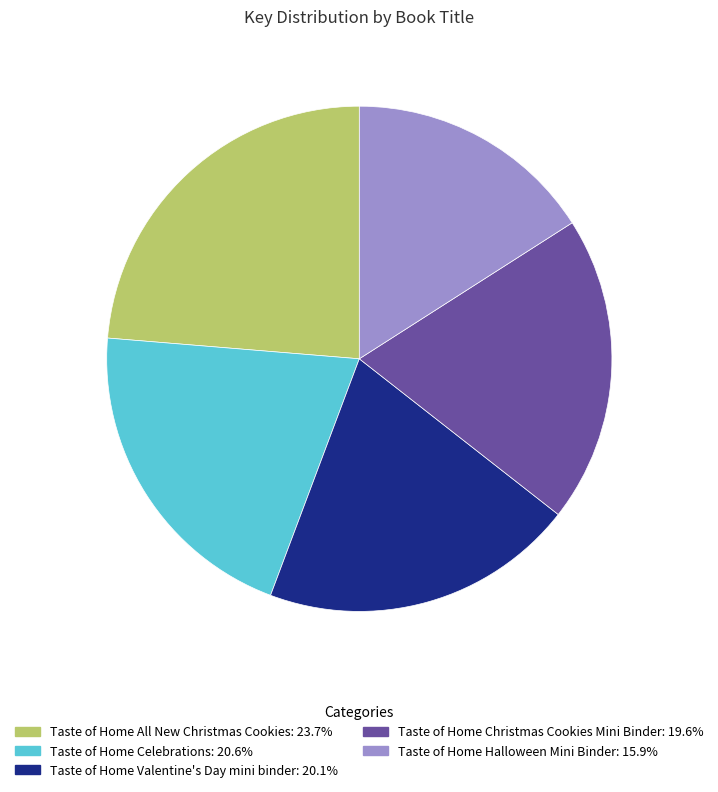

Approximately how many times larger is the value at Taste of Home Christmas Cookies Mini Binder compared to Taste of Home Celebrations?

1.0